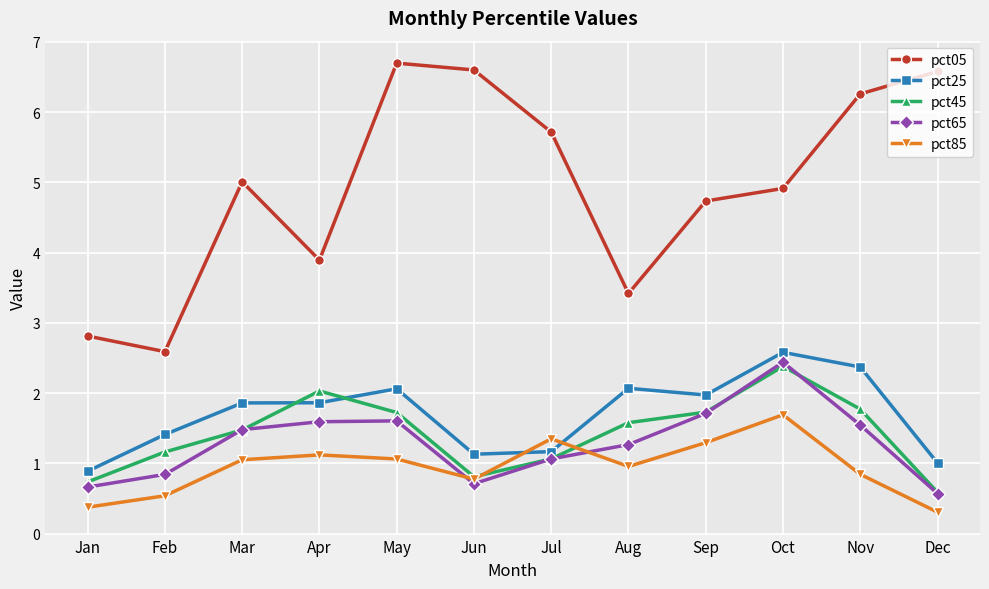

Where do pct65 and pct85 first cross each other?

May and Jun